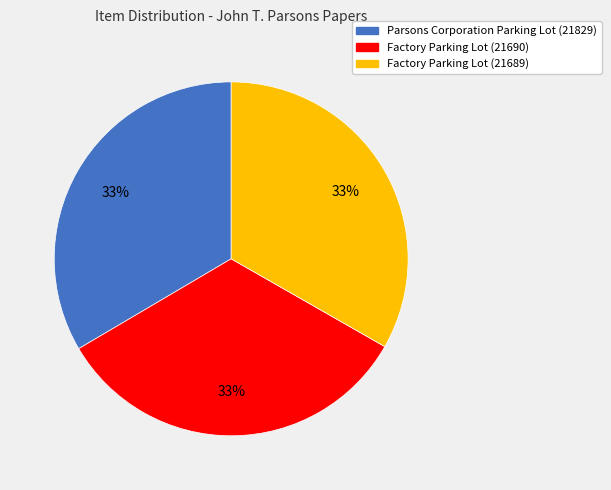

Combined, do Factory Parking Lot (21689) and Factory Parking Lot (21690) account for over 50%?

Yes